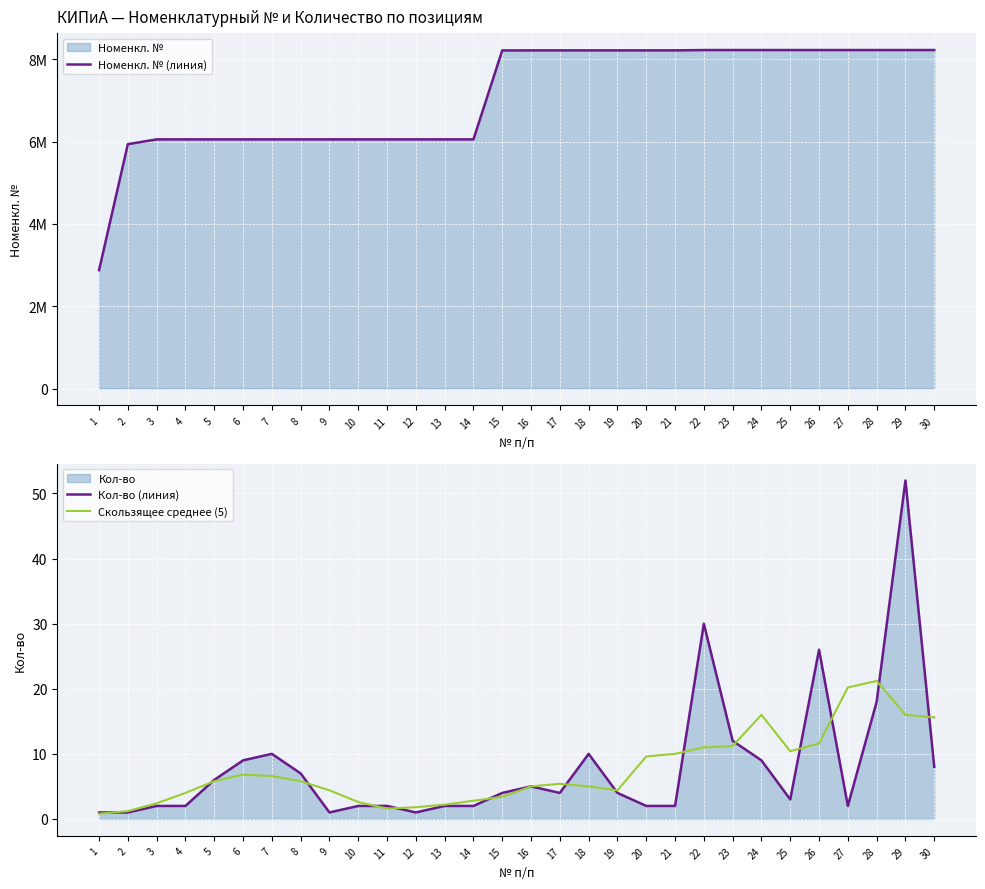

What is the average value of the Скользящее среднее (5) series?

7.5